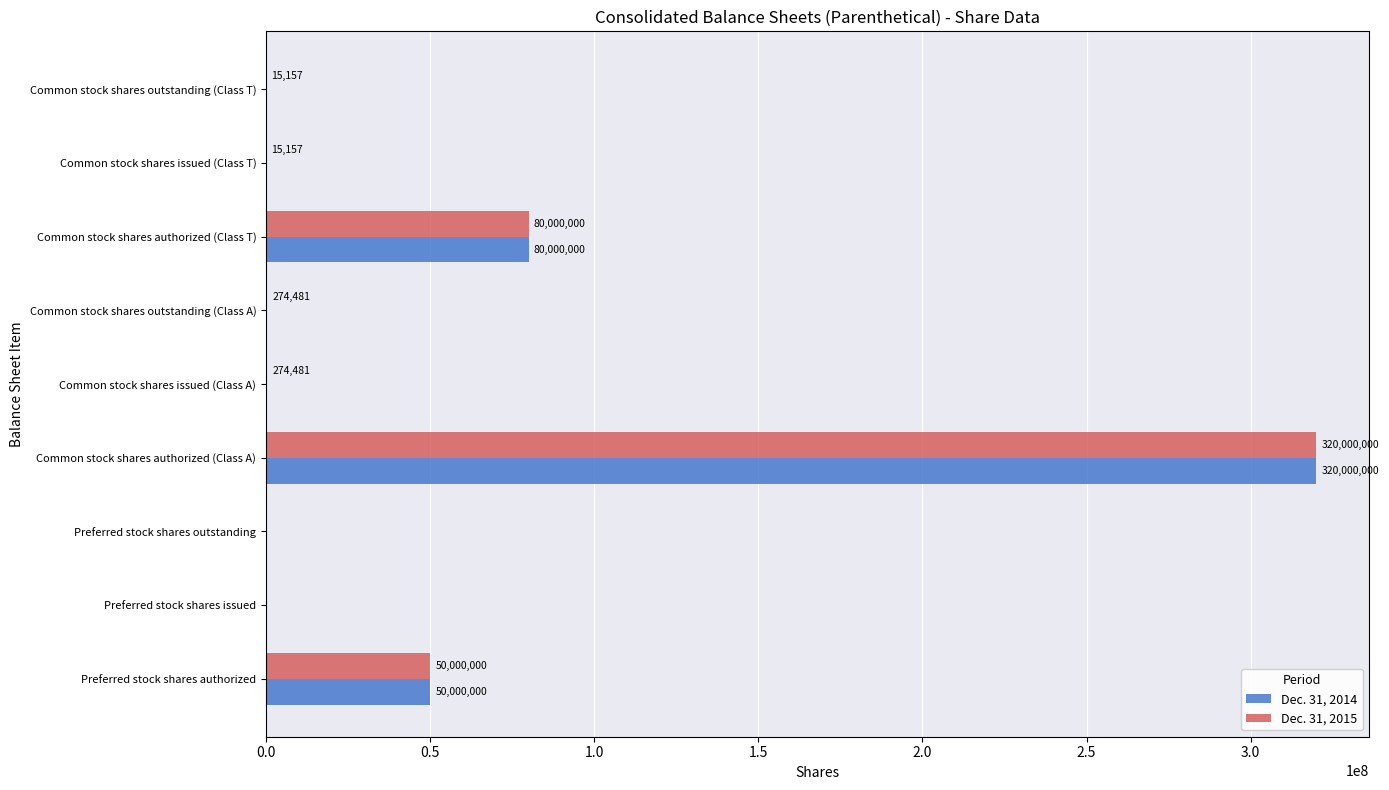

What is the sum of all Dec. 31, 2014 values?

450000000